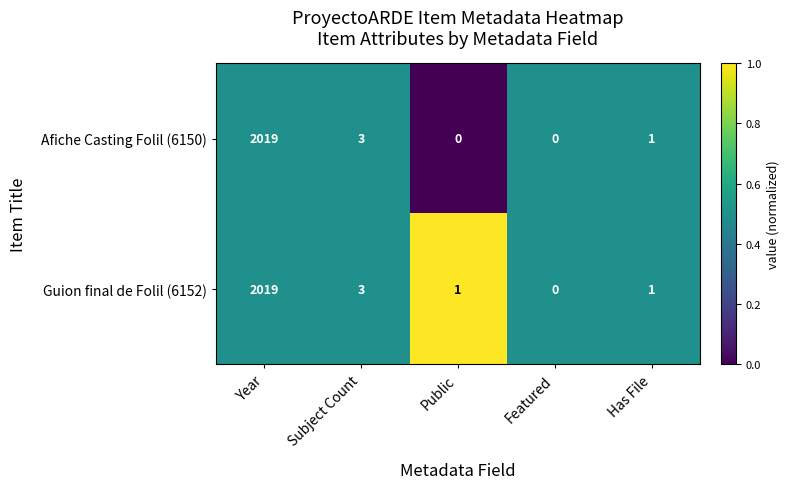

Which category has the highest value across all series?

Year